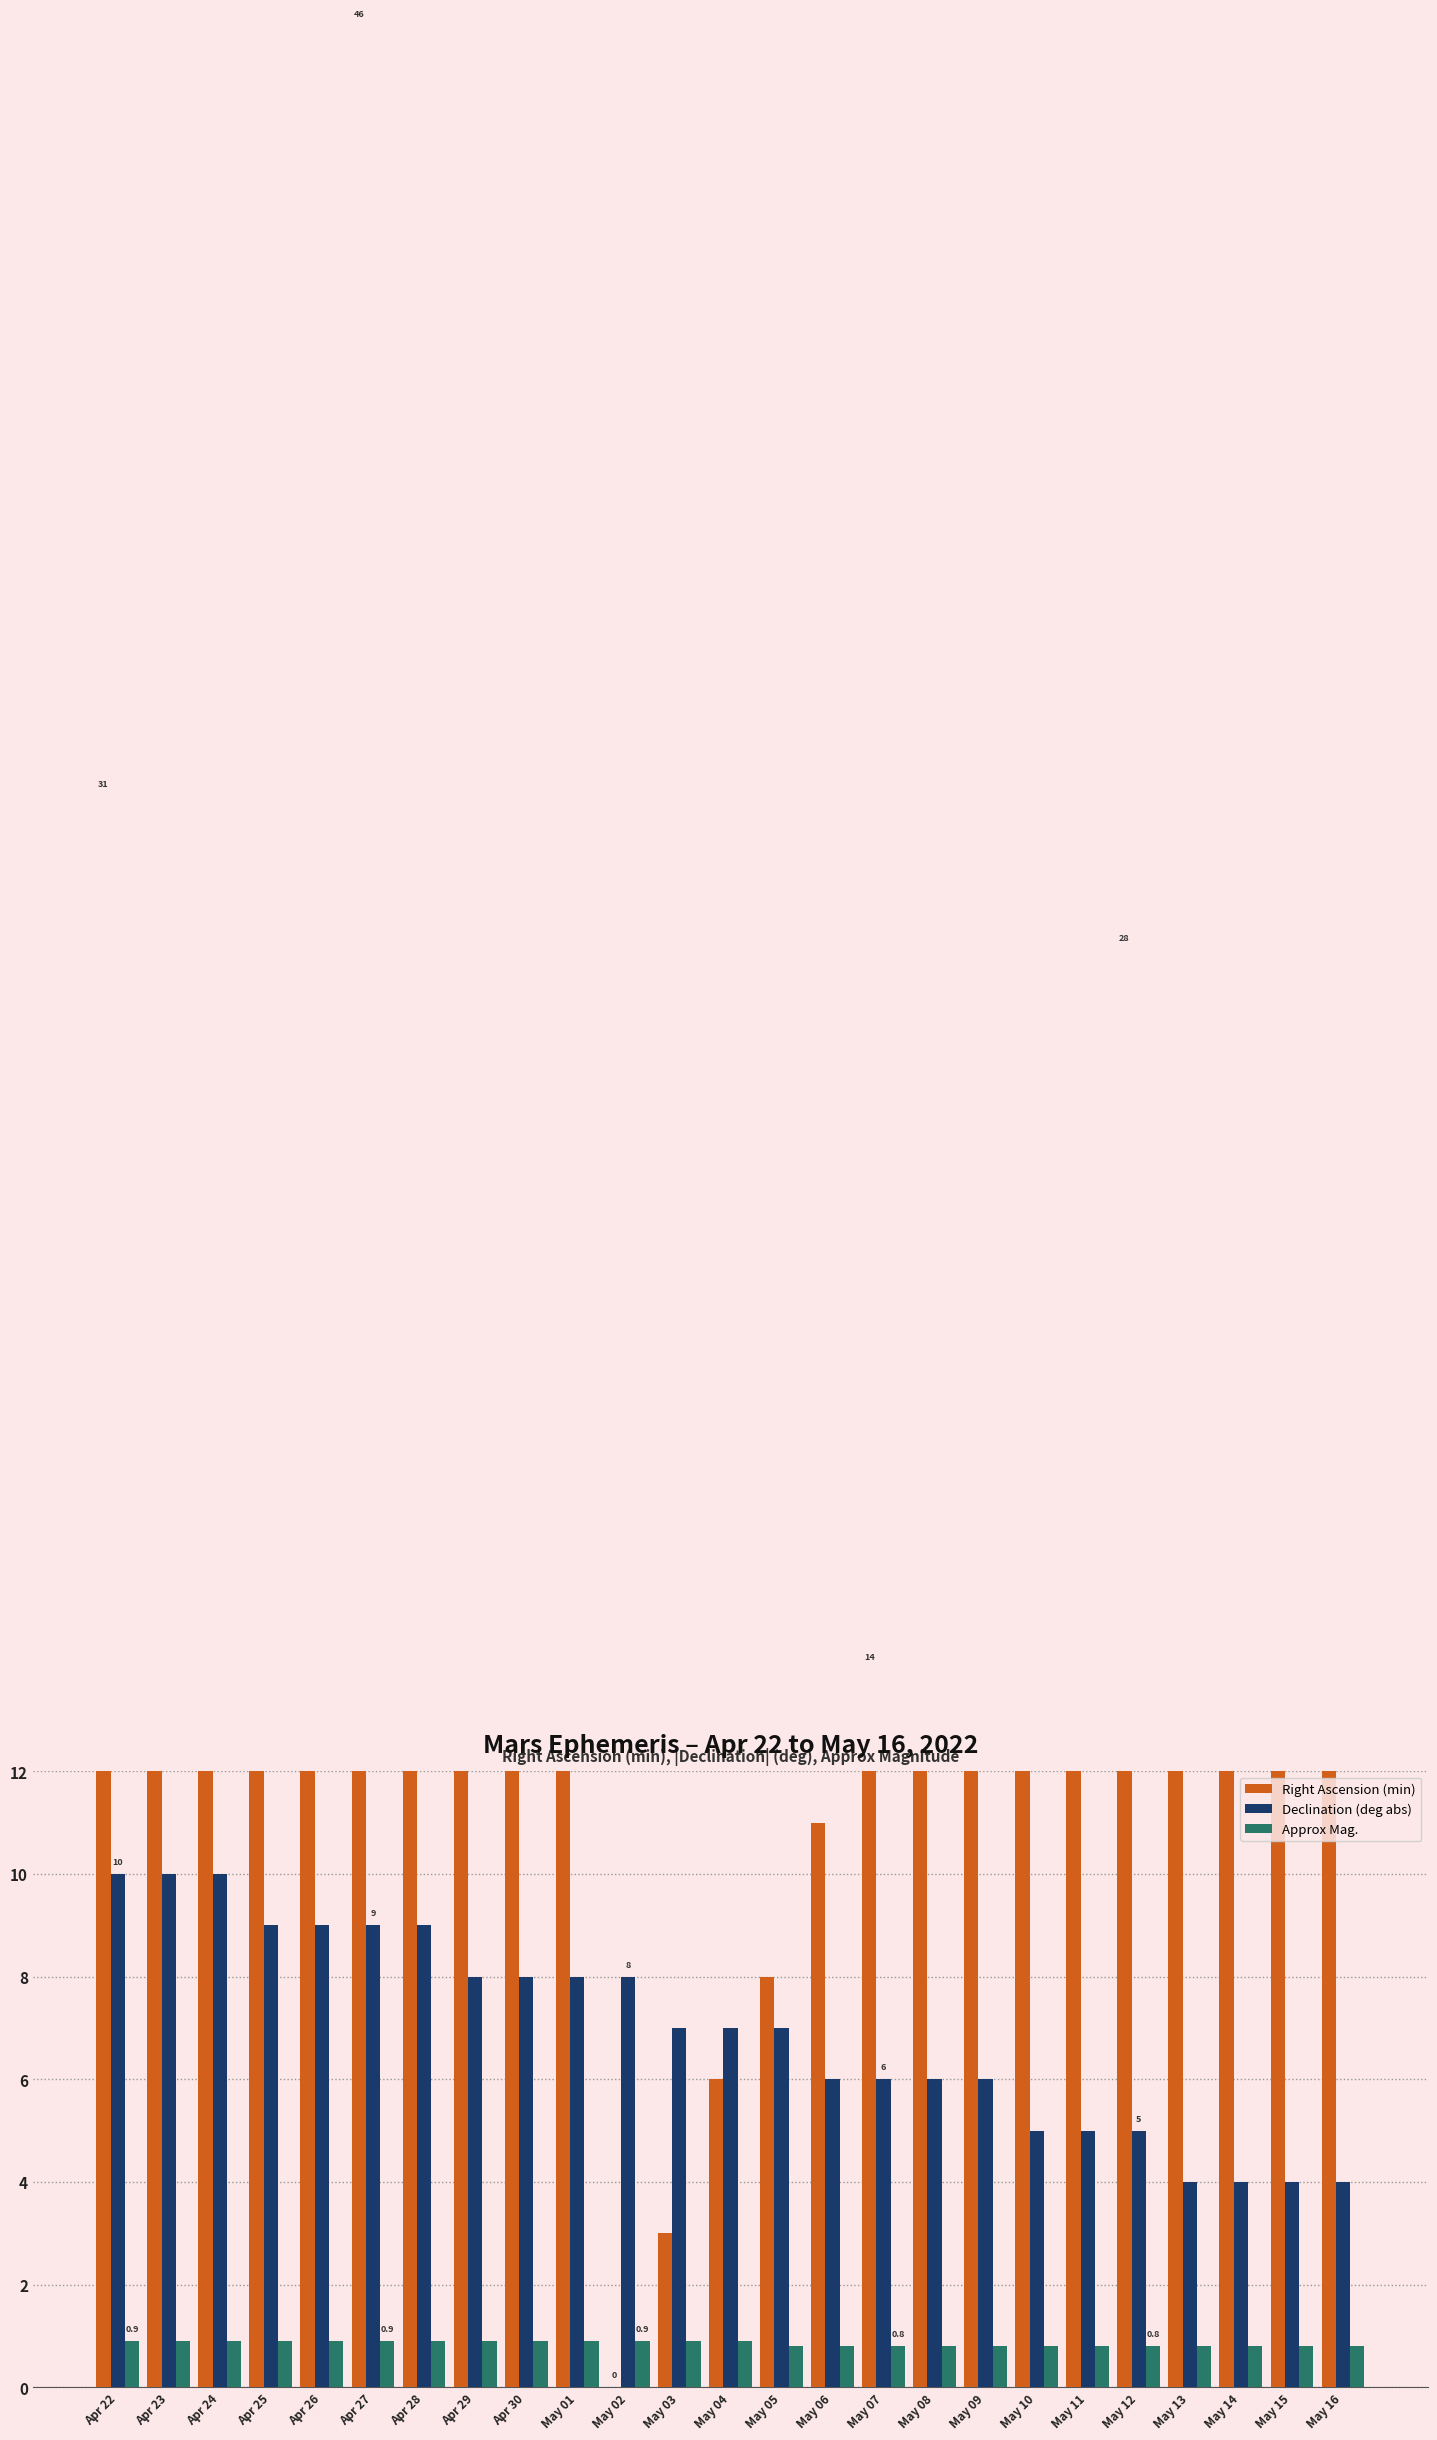

What is the total value across all series at Apr 22?

41.9